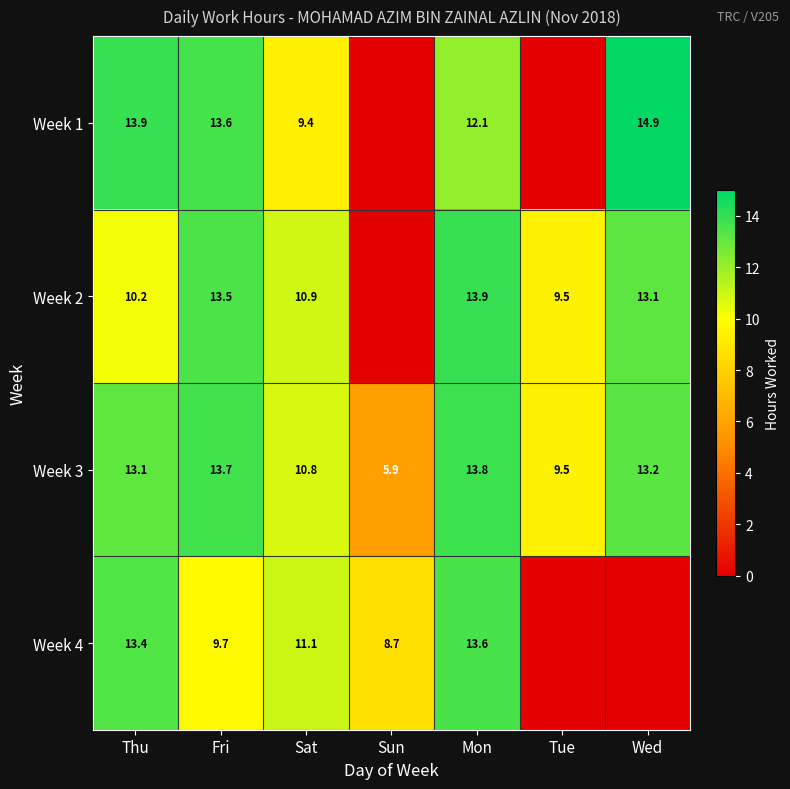

What is the difference between the highest and lowest values at Thu?

3.7